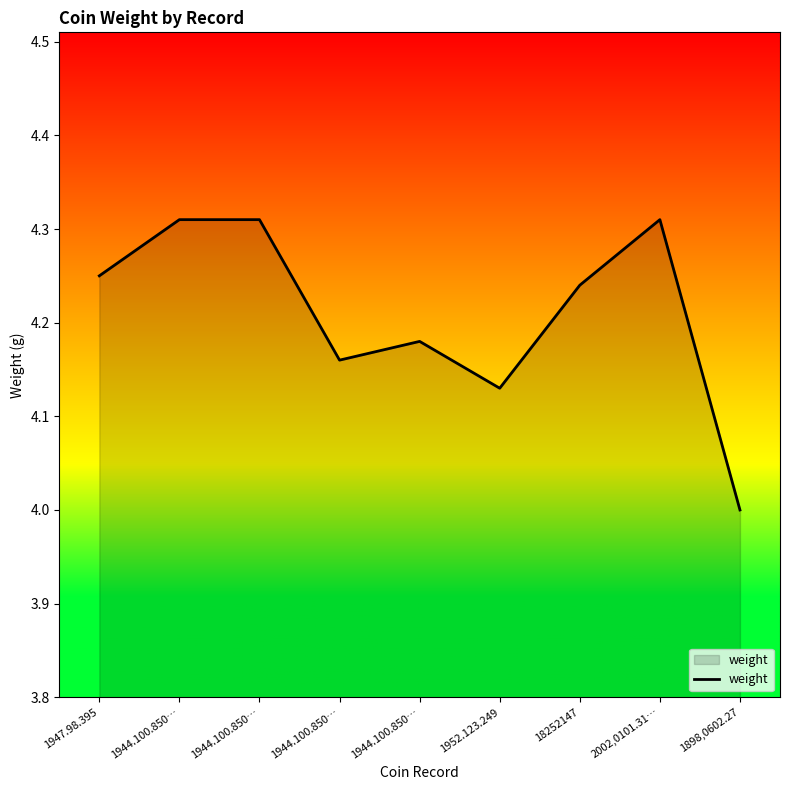

True or false: the data shows 4.3 at 1944.100.850….

True